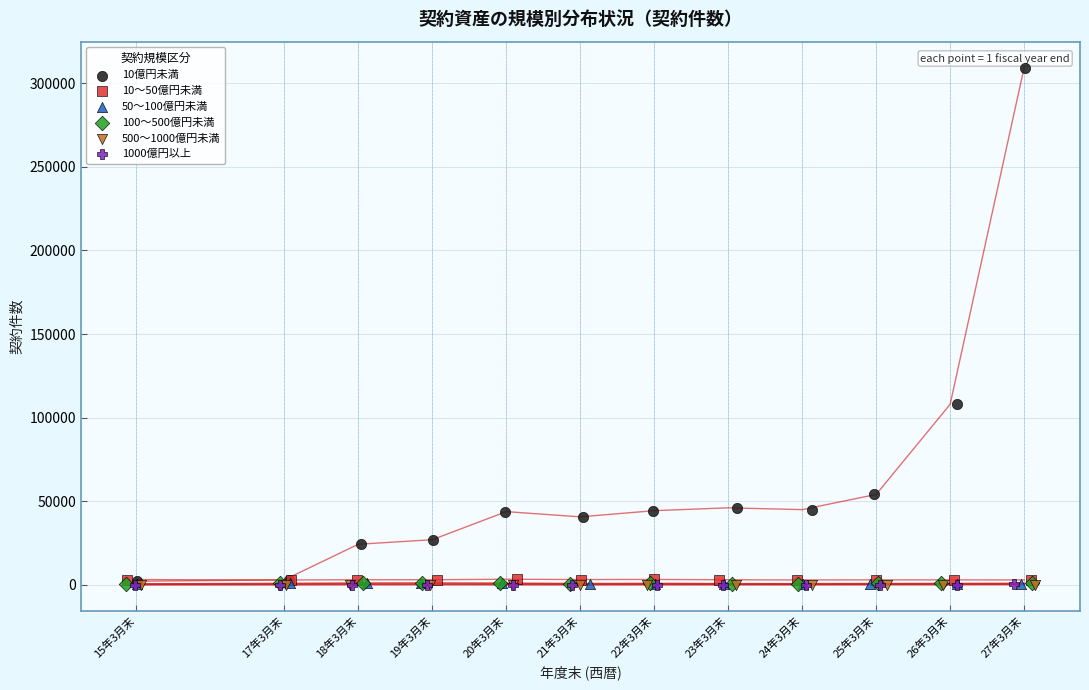

Which series contains the highest Y value?

10億円未満